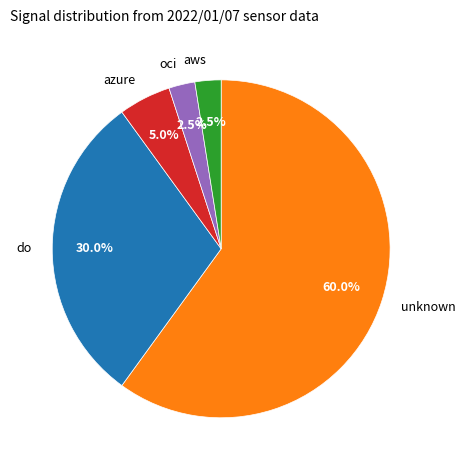

Which has a higher value, unknown or azure?

unknown